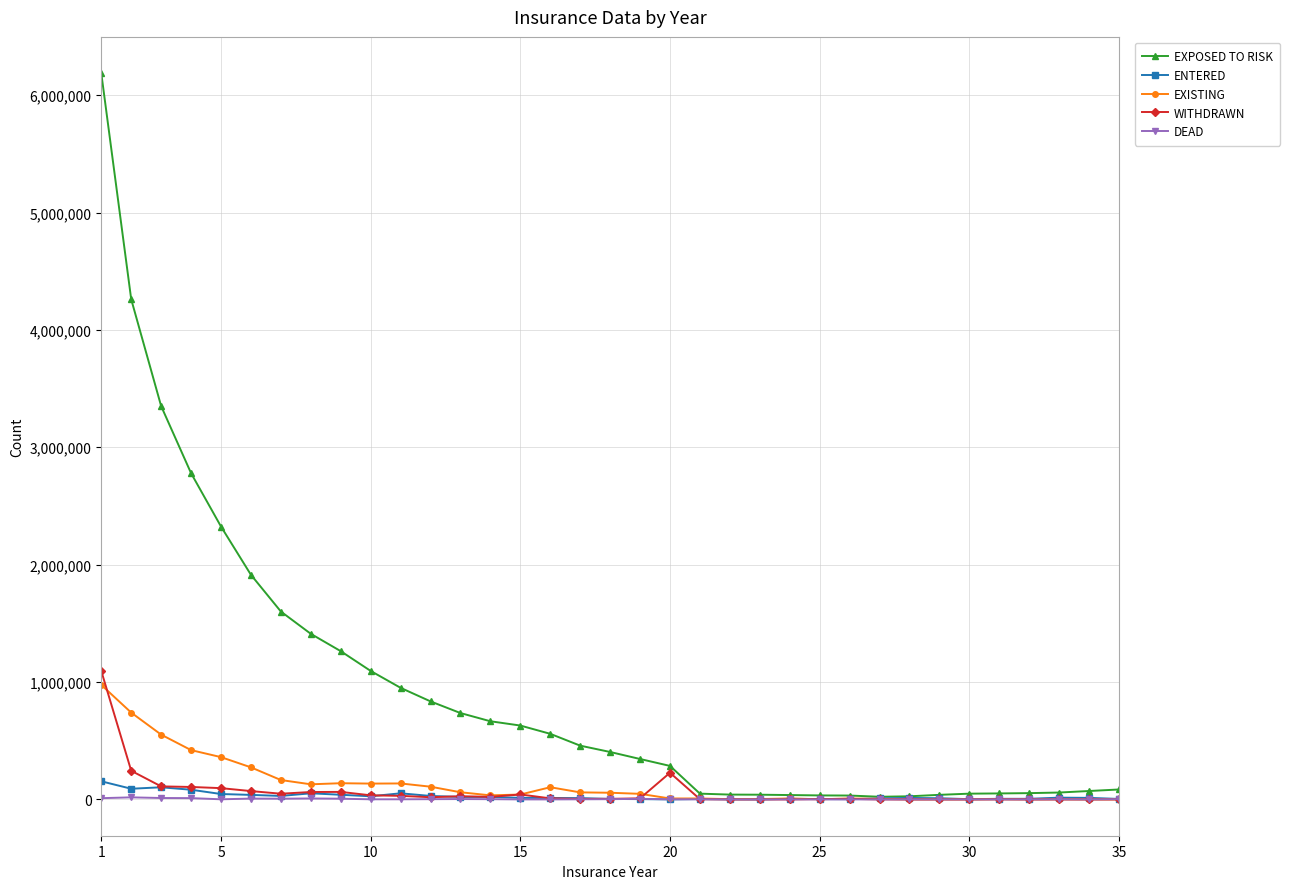

Which series has the largest total across all categories?

EXPOSED TO RISK